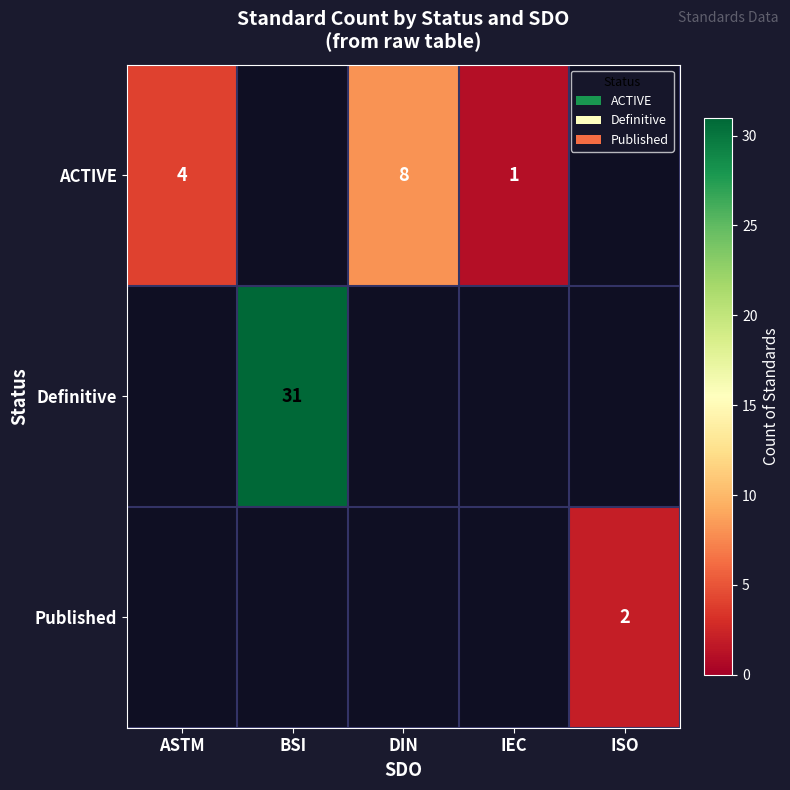

What is the difference between the ACTIVE values at IEC and ASTM?

3